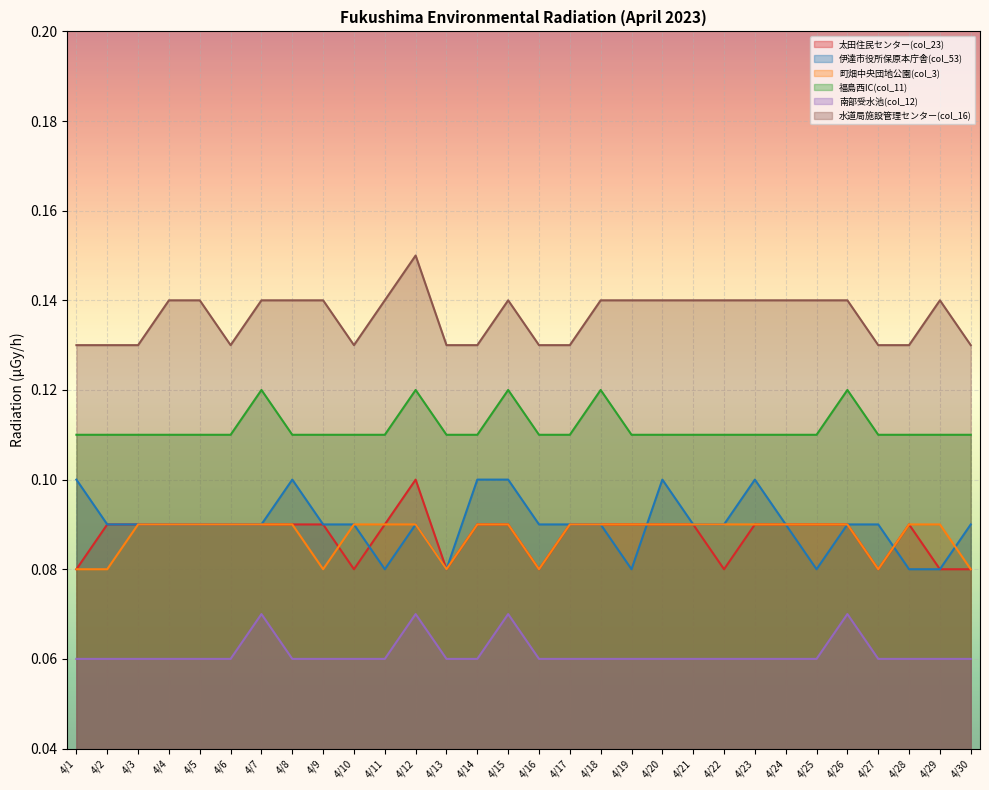

Reading left to right, transcribe all the data shown in this chart.

太田住民センター(col_23): 0.1	0.1	0.1	0.1	0.1	0.1	0.1	0.1	0.1	0.1	0.1	0.1	0.1	0.1	0.1	0.1	0.1	0.1	0.1	0.1	0.1	0.1	0.1	0.1	0.1	0.1	0.1	0.1	0.1	0.1
伊達市役所保原本庁舎(col_53): 0.1	0.1	0.1	0.1	0.1	0.1	0.1	0.1	0.1	0.1	0.1	0.1	0.1	0.1	0.1	0.1	0.1	0.1	0.1	0.1	0.1	0.1	0.1	0.1	0.1	0.1	0.1	0.1	0.1	0.1
町畑中央団地公園(col_3): 0.1	0.1	0.1	0.1	0.1	0.1	0.1	0.1	0.1	0.1	0.1	0.1	0.1	0.1	0.1	0.1	0.1	0.1	0.1	0.1	0.1	0.1	0.1	0.1	0.1	0.1	0.1	0.1	0.1	0.1
福島西IC(col_11): 0.1	0.1	0.1	0.1	0.1	0.1	0.1	0.1	0.1	0.1	0.1	0.1	0.1	0.1	0.1	0.1	0.1	0.1	0.1	0.1	0.1	0.1	0.1	0.1	0.1	0.1	0.1	0.1	0.1	0.1
南部受水池(col_12): 0.1	0.1	0.1	0.1	0.1	0.1	0.1	0.1	0.1	0.1	0.1	0.1	0.1	0.1	0.1	0.1	0.1	0.1	0.1	0.1	0.1	0.1	0.1	0.1	0.1	0.1	0.1	0.1	0.1	0.1
水道局施設管理センター(col_16): 0.1	0.1	0.1	0.1	0.1	0.1	0.1	0.1	0.1	0.1	0.1	0.1	0.1	0.1	0.1	0.1	0.1	0.1	0.1	0.1	0.1	0.1	0.1	0.1	0.1	0.1	0.1	0.1	0.1	0.1